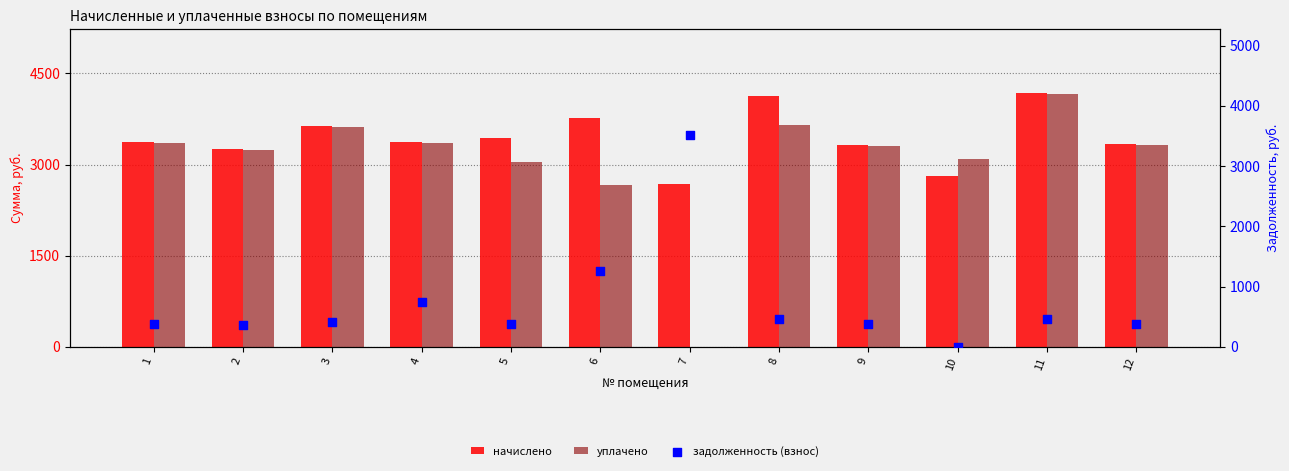

At which category is the sum across all series the highest?

11